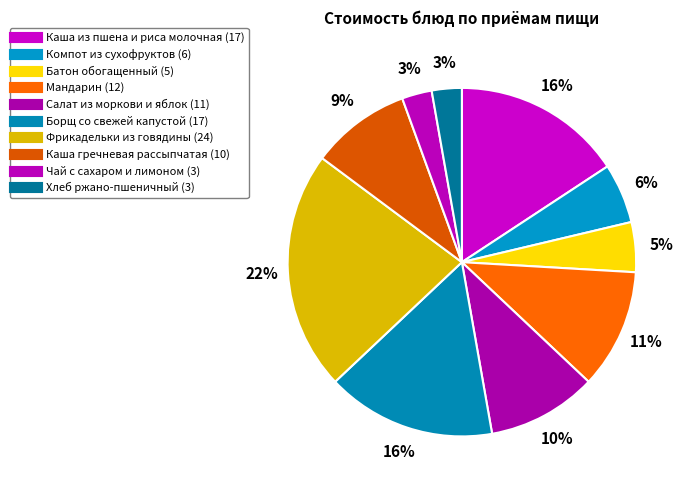

What portion of the pie excludes Каша из пшена и риса молочная?

84.3%